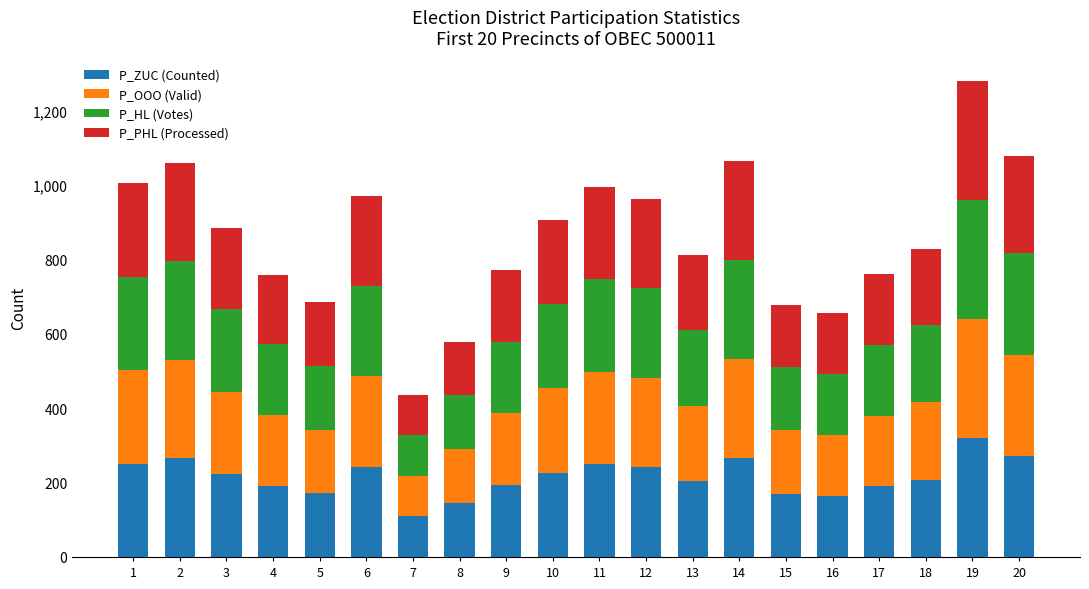

What is the difference between the maximum and minimum values in the P_ZUC (Counted) series?

211